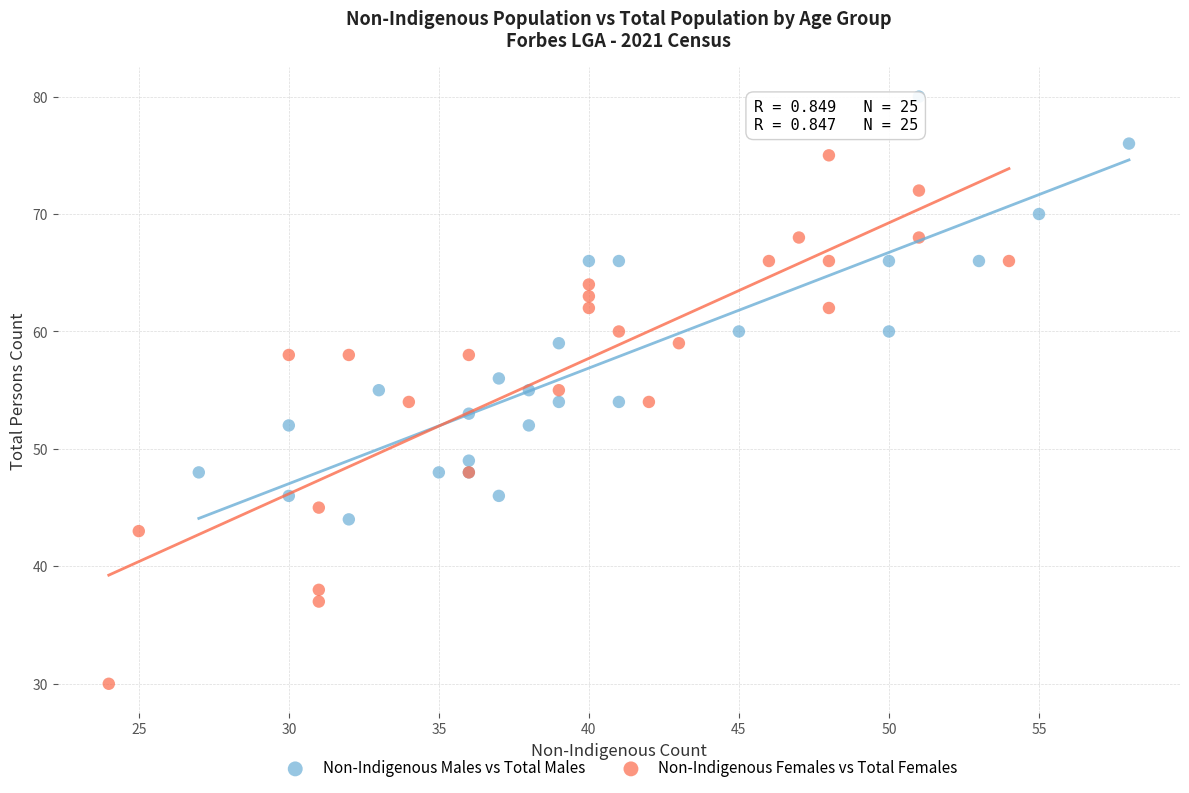

Which series contains the lowest Y value?

Non-Indigenous Females vs Total Females